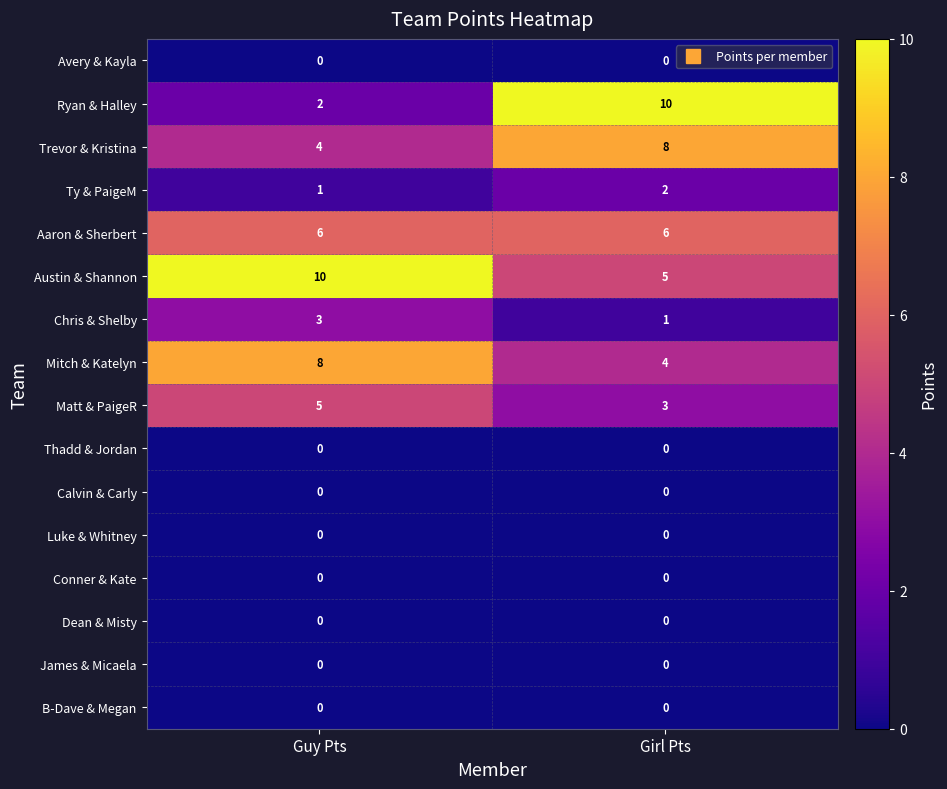

List the labels in order of Mitch & Katelyn value, smallest first.

Girl Pts, Guy Pts